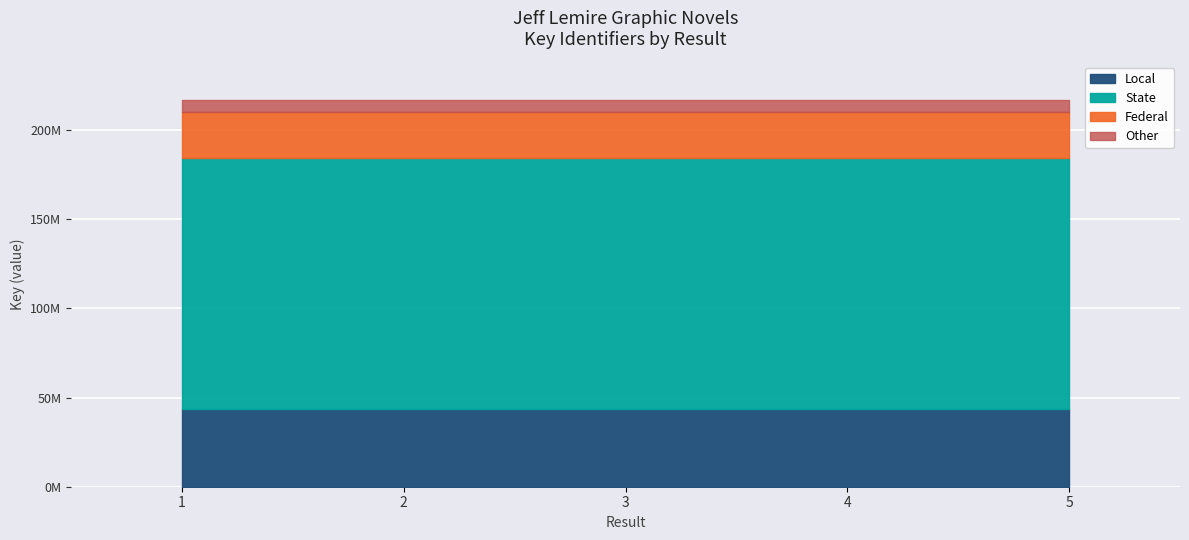

Where is the data nearest to the value 216844986?

1